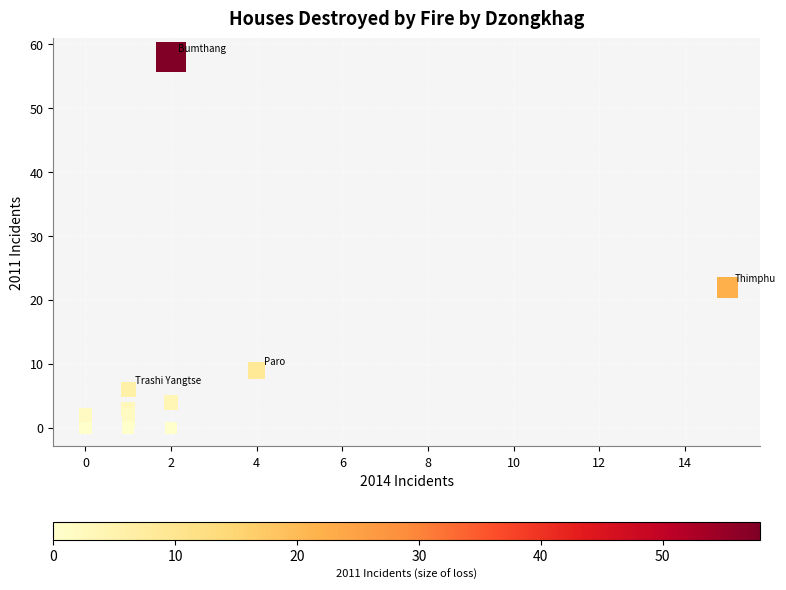

What Y value in the scatter plot is closest to 29?

22